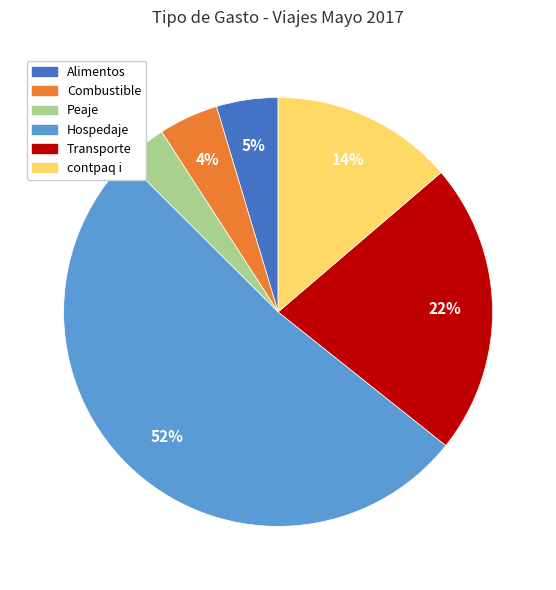

To the nearest percent, what is the combined percentage of Hospedaje and Combustible?

56%